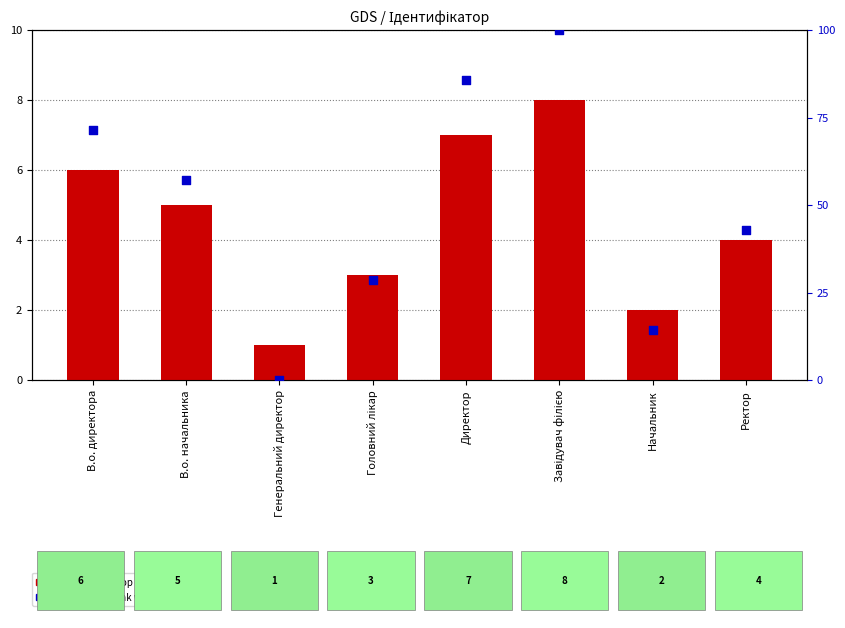

What are all the series names shown in the legend?

Ідентифікатор, percentile rank within the sample